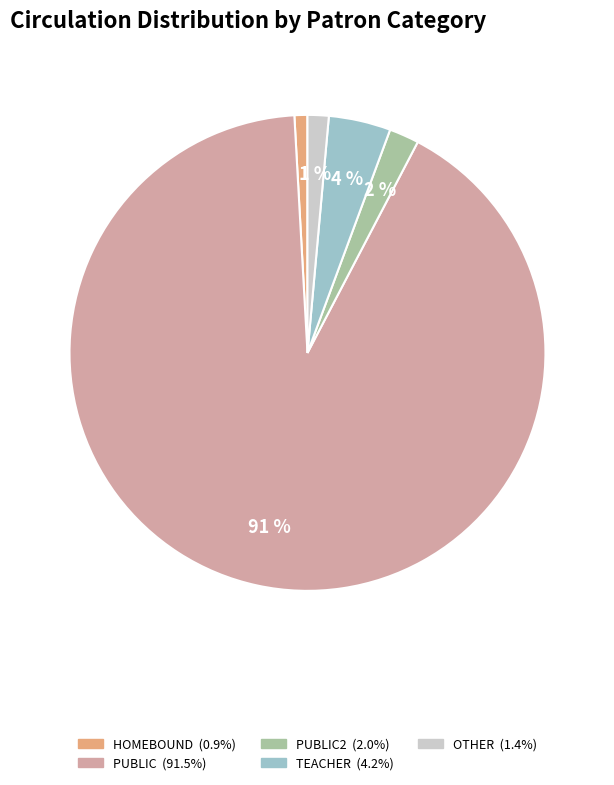

To the nearest percent, what is the difference between the largest and smallest slice percentages?

91%